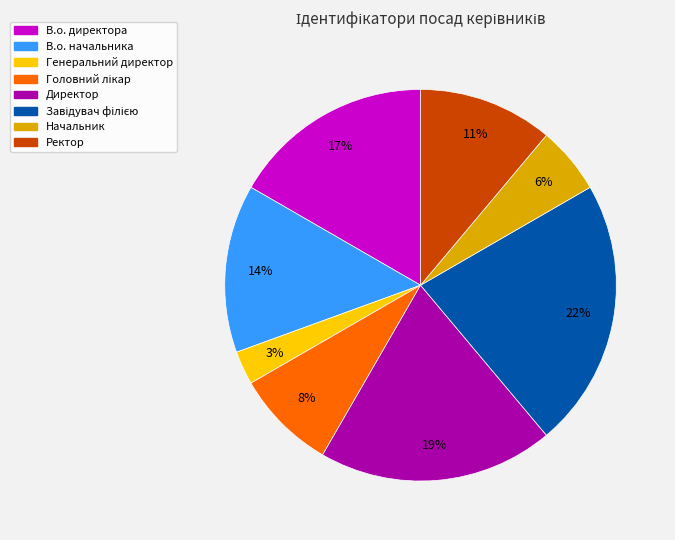

The В.о. директора slice represents 17% of the pie. True or false?

True